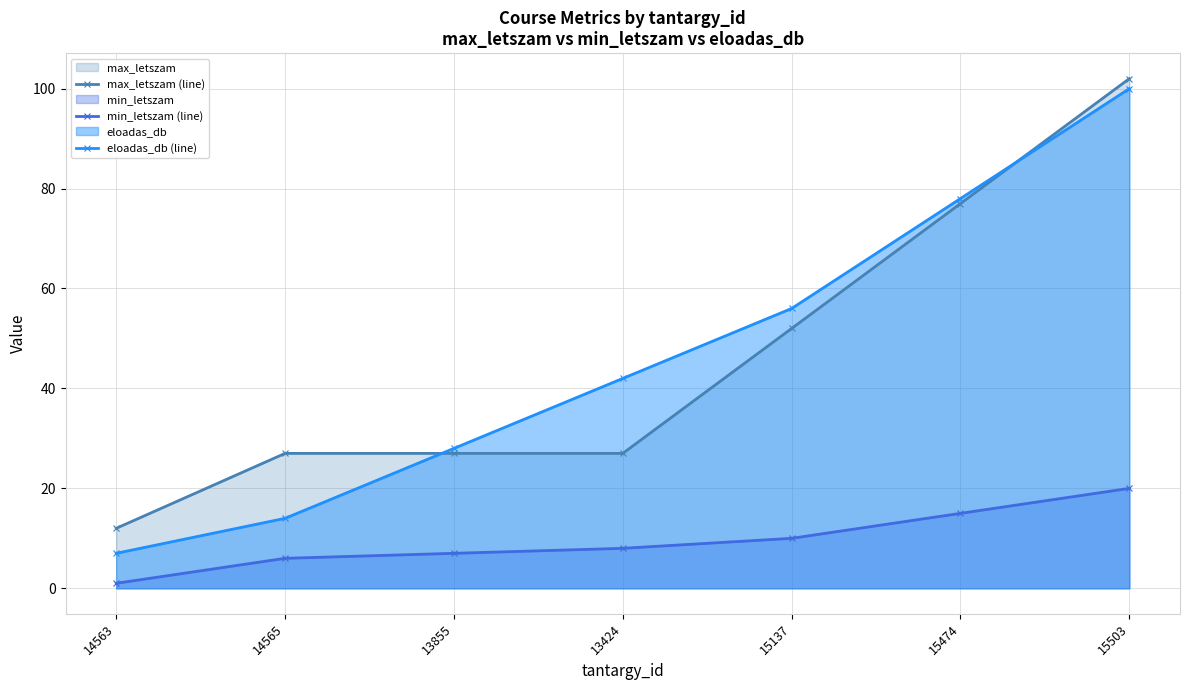

What are all the series names shown in the legend?

max_letszam (line), min_letszam (line), eloadas_db (line)